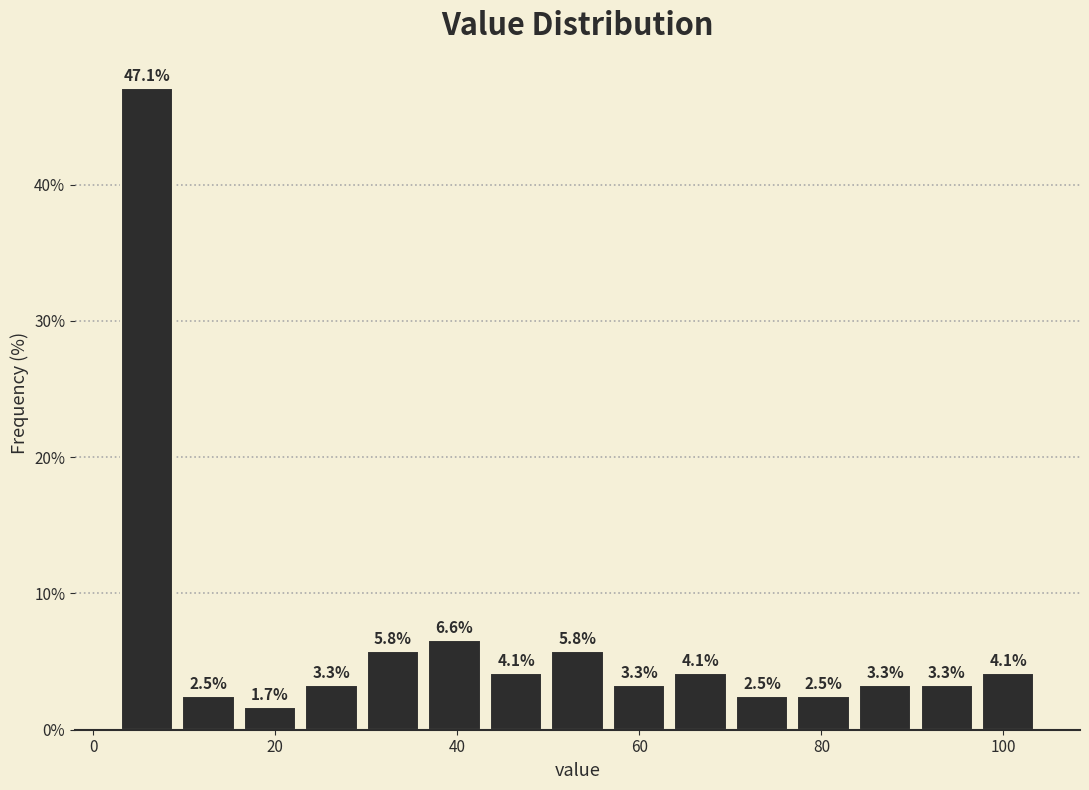

Around what value on the x-axis is the tallest bar? Give the approximate position of its centre, as read against the axis.

6